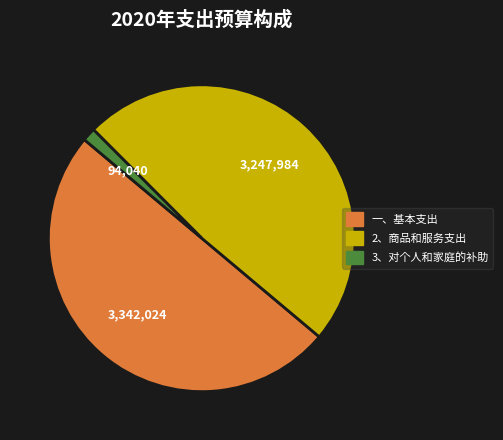

Is the sum of 3、对个人和家庭的补助 and 一、基本支出 greater than half?

Yes